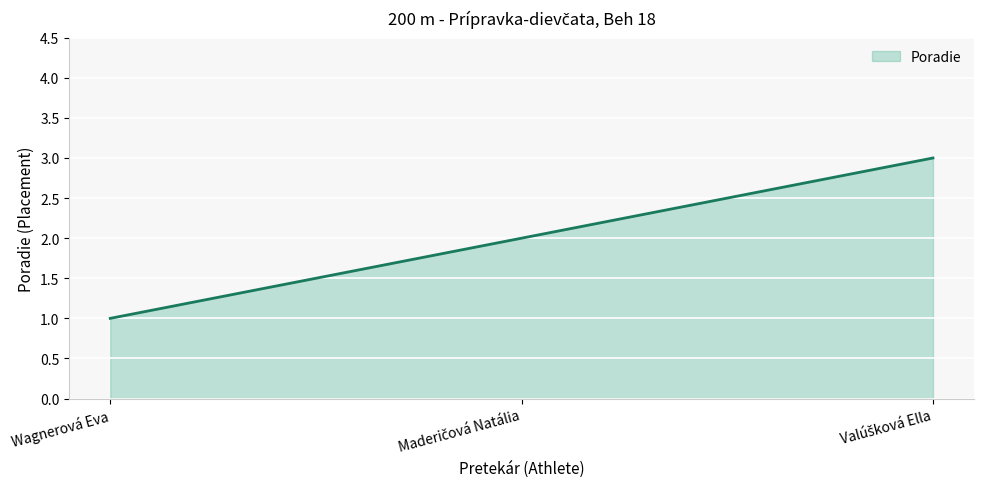

Reading right to left, extract all data points from this chart.

3	2	1